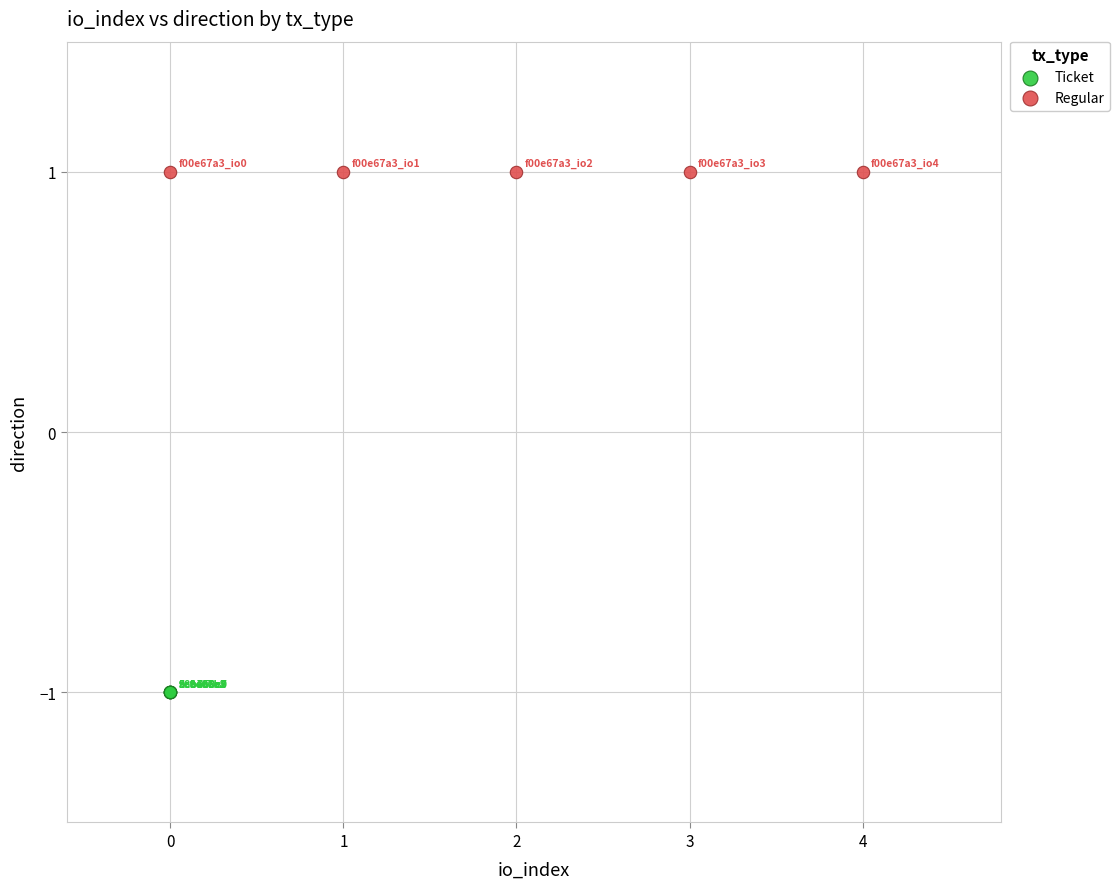

What are all the series names shown in the legend?

Ticket, Regular